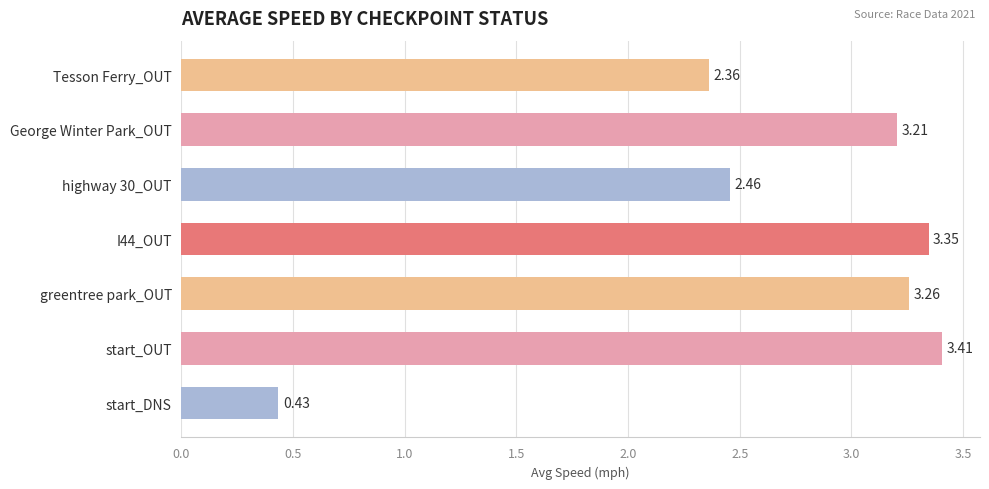

How many data points are above 3?

4